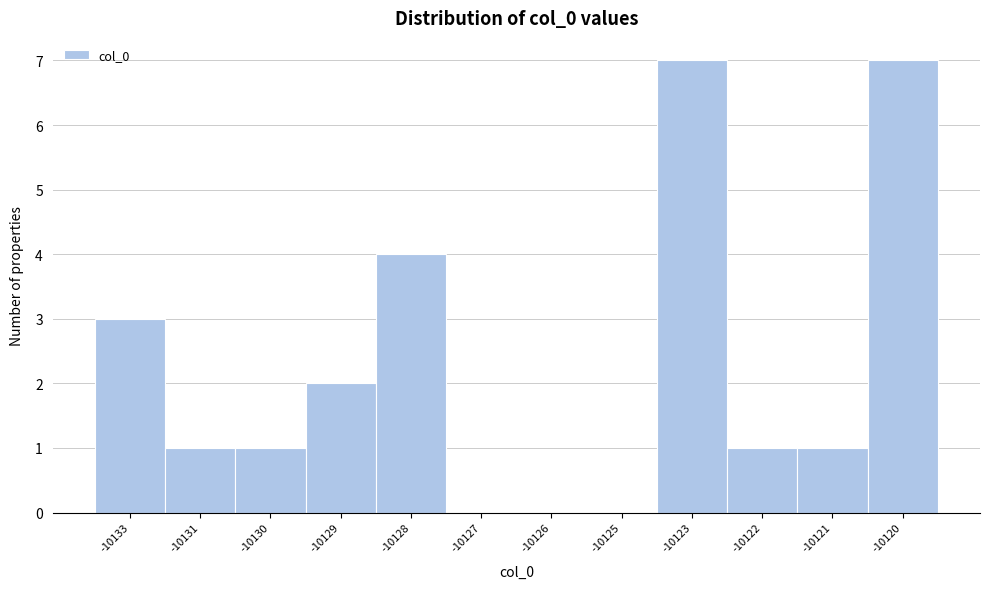

Reading left to right, extract all data points from this chart.

-10133=3	-10131=1	-10130=1	-10129=2	-10128=4	-10127=0	-10126=0	-10125=0	-10123=7	-10122=1	-10121=1	-10120=7